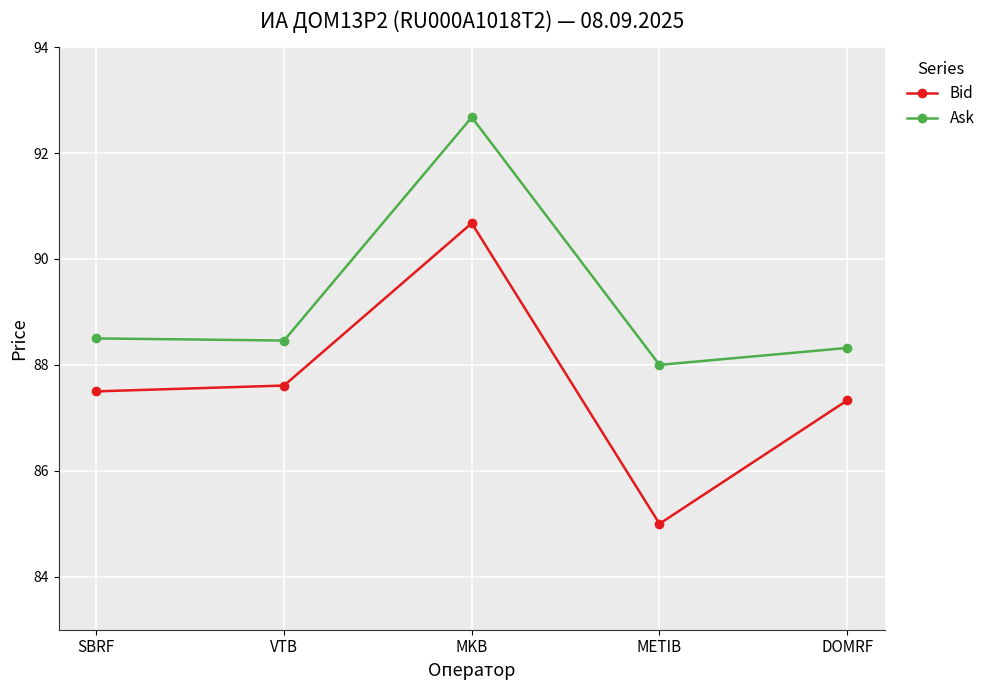

What is the minimum value for Ask?

88.0